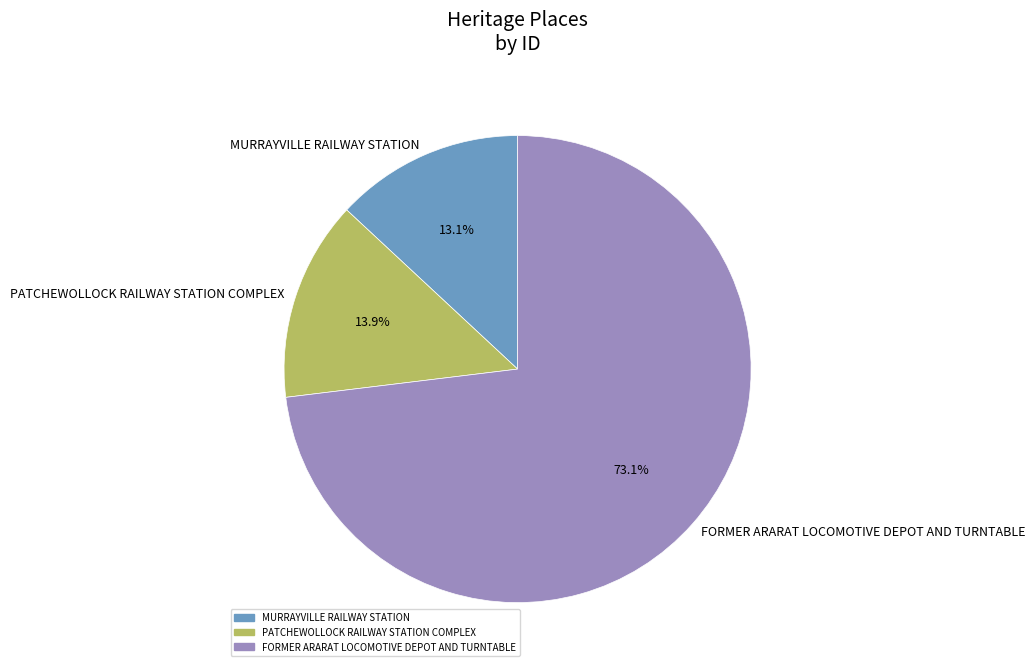

Approximately how many times larger is the value at MURRAYVILLE RAILWAY STATION compared to PATCHEWOLLOCK RAILWAY STATION COMPLEX?

0.9